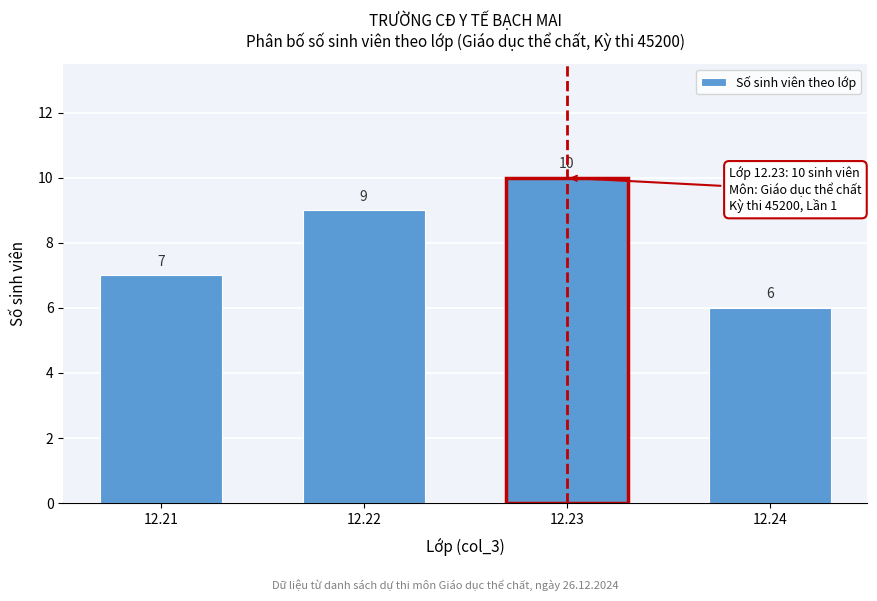

Reading left to right, transcribe all the data shown in this chart.

12.21=7	12.22=9	12.23=10	12.24=6